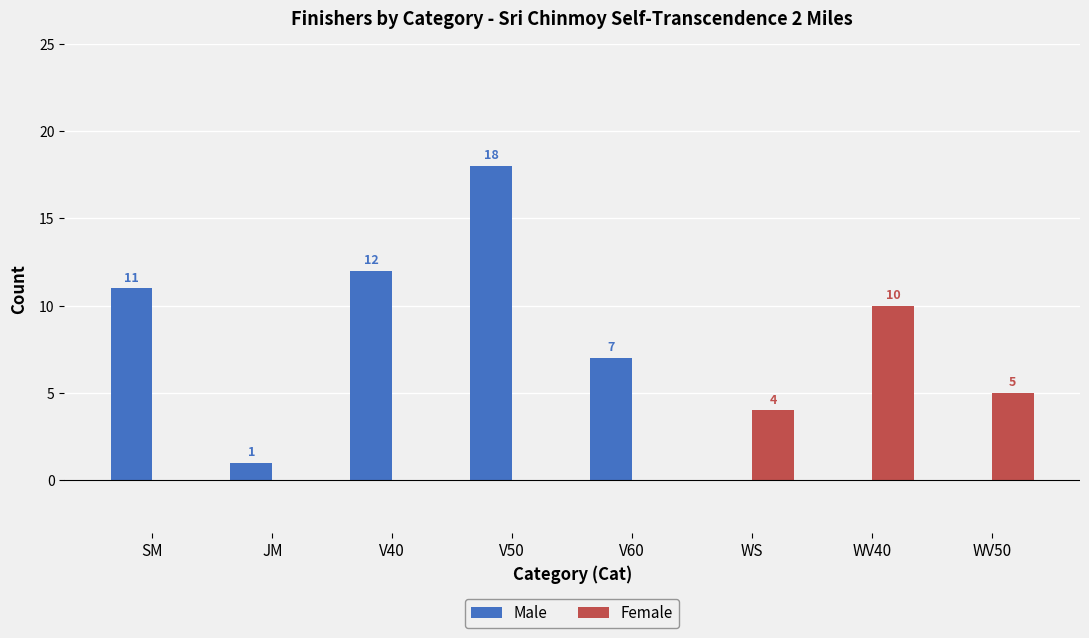

What is the spread (max minus min) of values at V60?

7